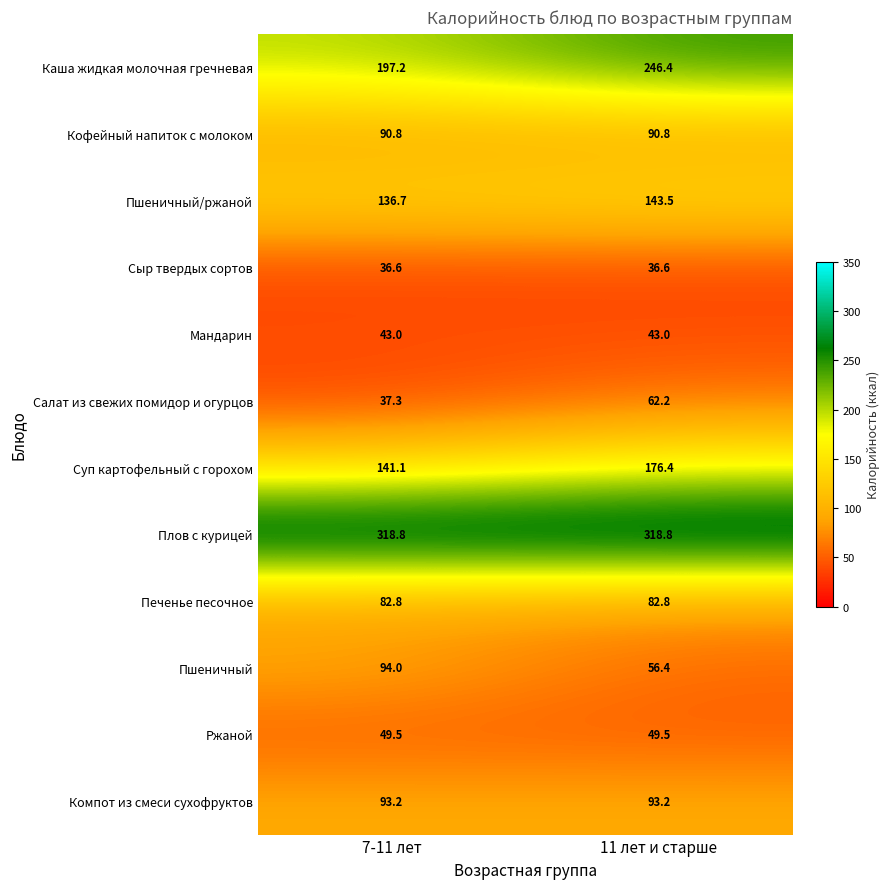

Is it true that Ржаной equals 49.5 at 11 лет и старше?

True